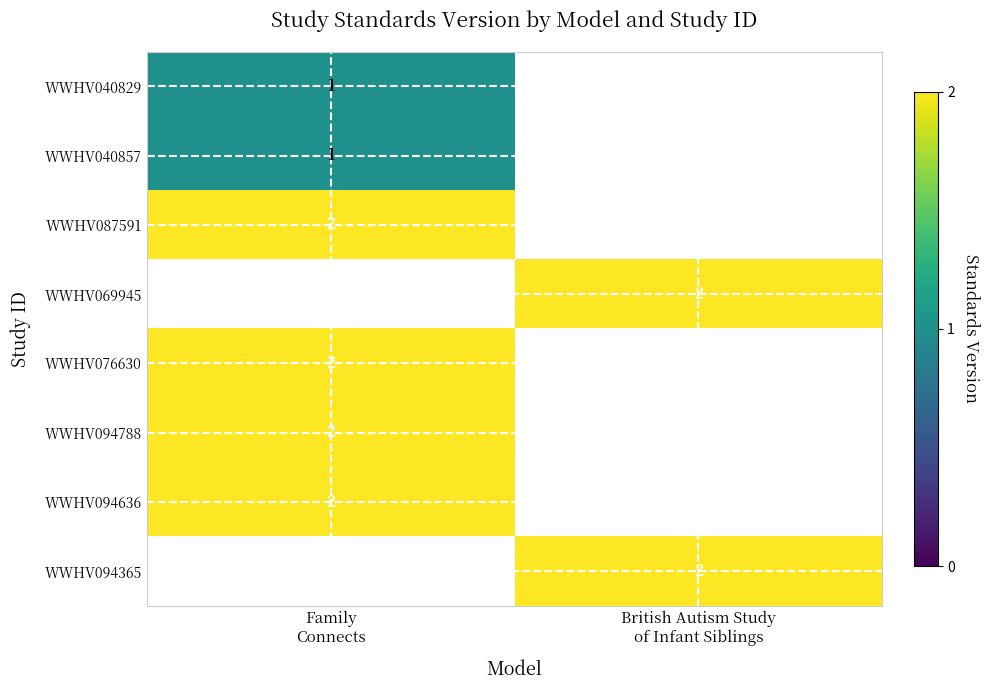

How many categories are shown in the chart?

2